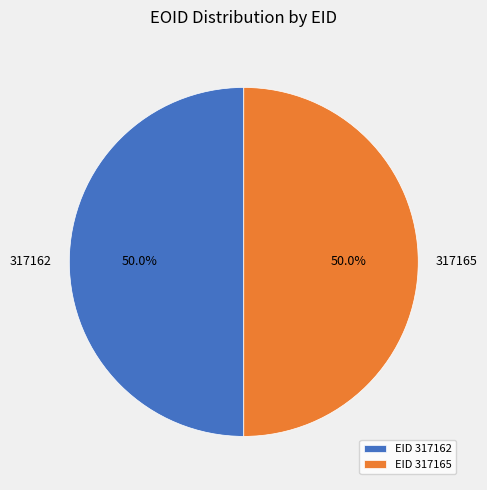

What percentage is the 317165 slice, to the nearest percent?

50%